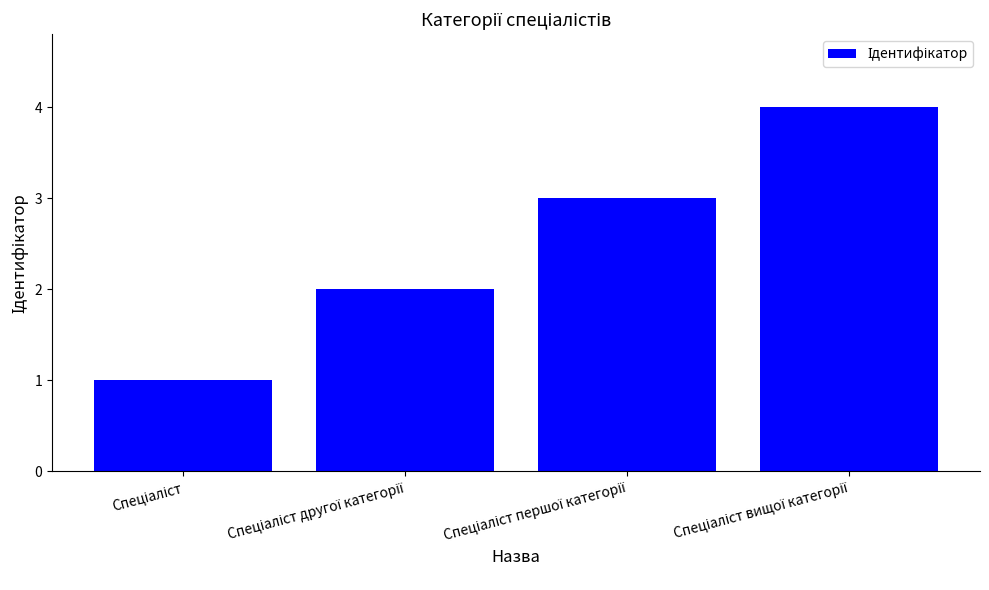

What is the sum of all values?

10